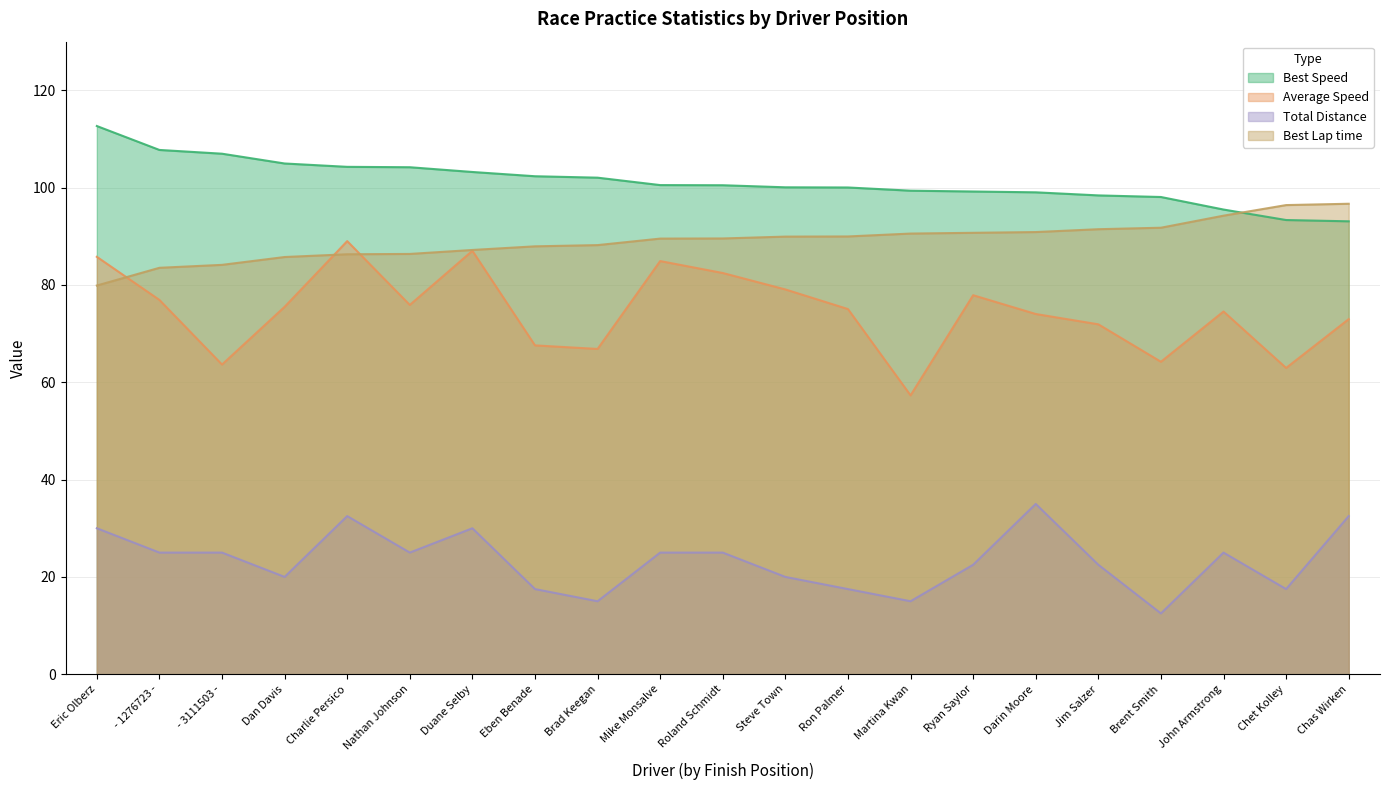

The value of Average Speed at Roland Schmidt is 82.5. True or false?

True